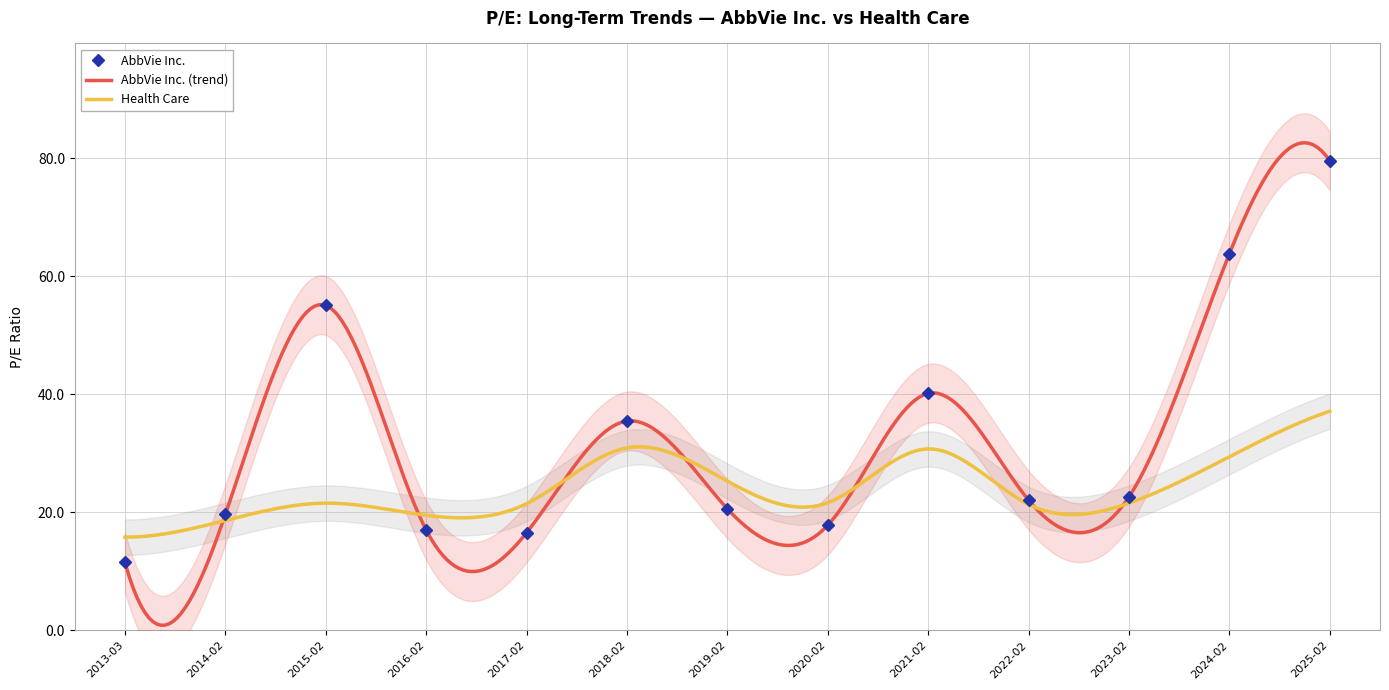

What is the sum of all values?

422.0